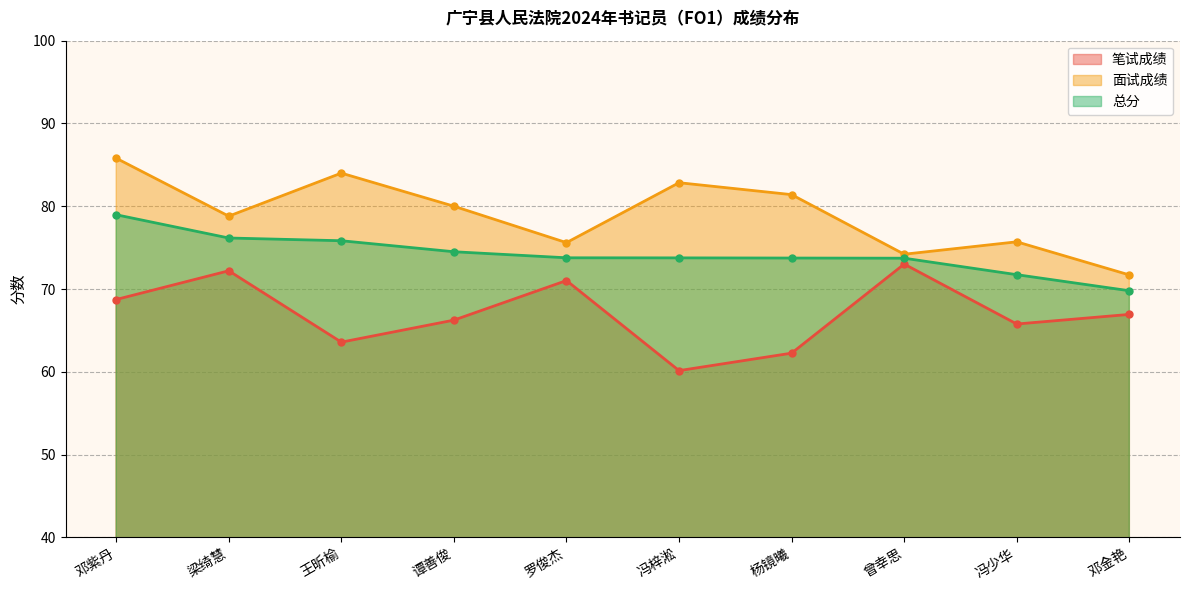

What position from the right is 曾幸思?

3